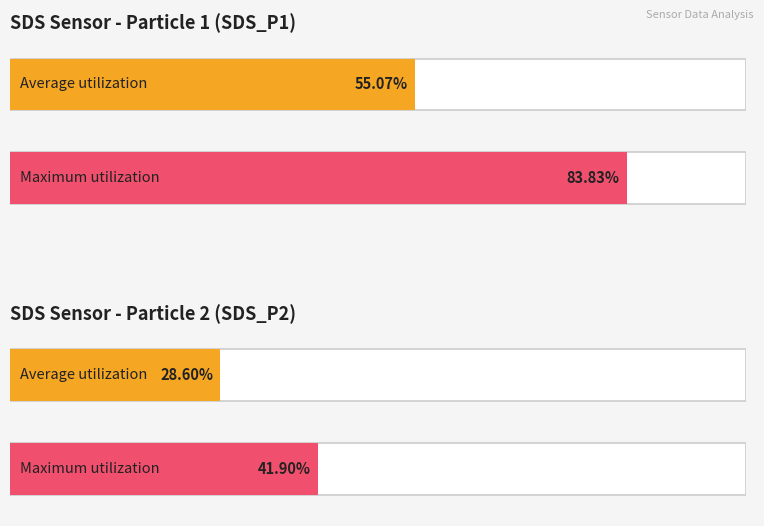

The Maximum utilization series shows 3.6 at 6. True or false?

False